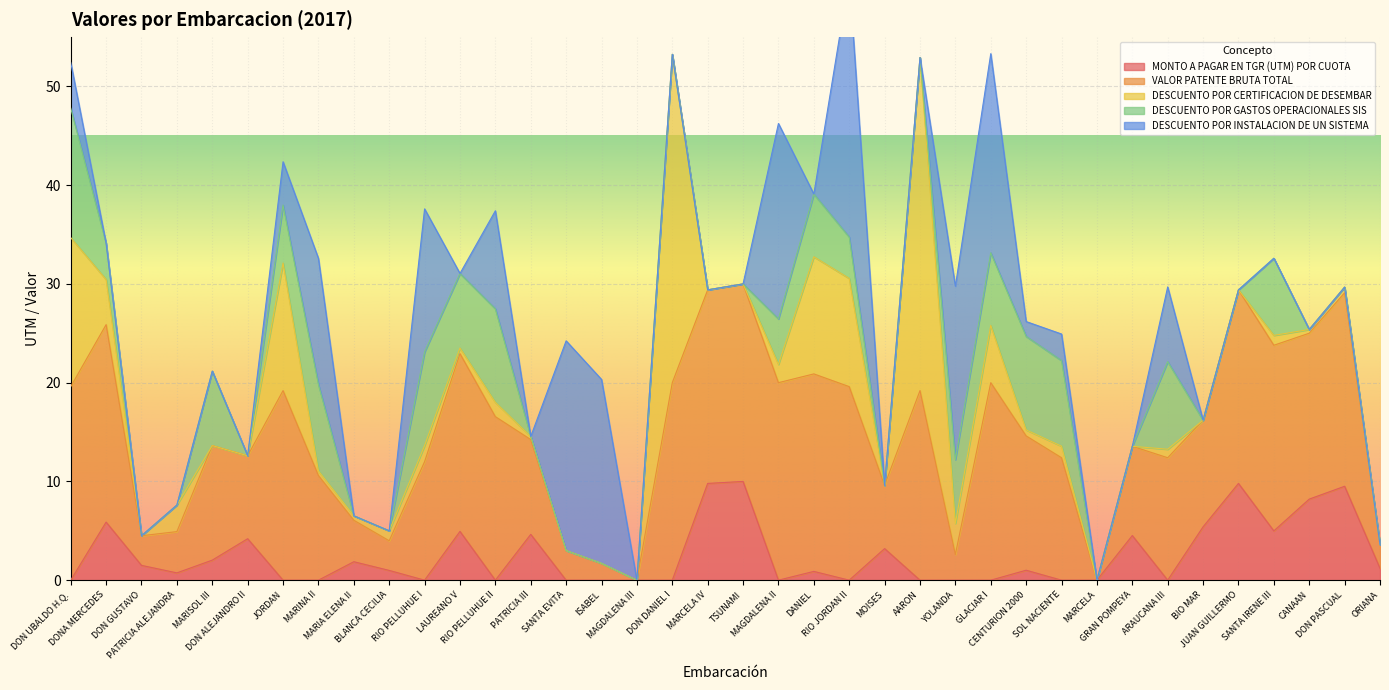

List the labels in order of VALOR PATENTE BRUTA TOTAL value, largest first.

DONA MERCEDES, DON DANIEL I, TSUNAMI, MAGDALENA II, DANIEL, GLACIAR I, DON UBALDO H.Q., MARCELA IV, RIO JORDAN II, JUAN GUILLERMO, DON PASCUAL, JORDAN, AARON, SANTA IRENE III, LAUREANO V, CANAAN, RIO PELLUHUE II, CENTURION 2000, SOL NACIENTE, ARAUCANA III, RIO PELLUHUE I, MARISOL III, BIO MAR, MARINA II, PATRICIA III, GRAN POMPEYA, DON ALEJANDRO II, MOISES, MARIA ELENA II, PATRICIA ALEJANDRA, DON GUSTAVO, BLANCA CECILIA, SANTA EVITA, YOLANDA, ORIANA, ISABEL, MAGDALENA III, MARCELA